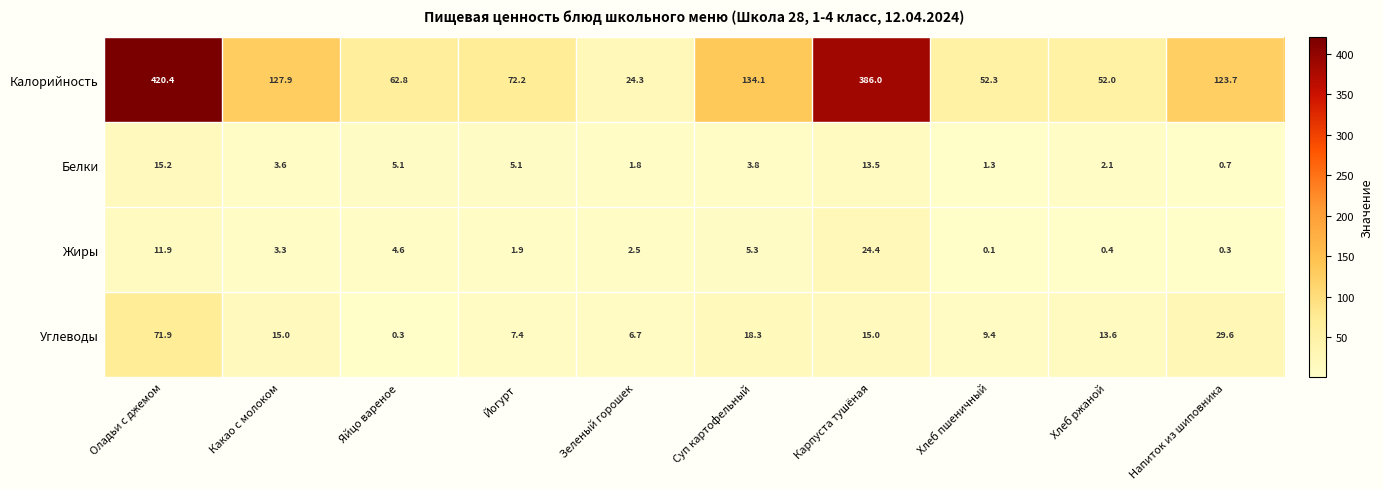

What is the approximate value of Белки at Напиток из шиповника?

0.7